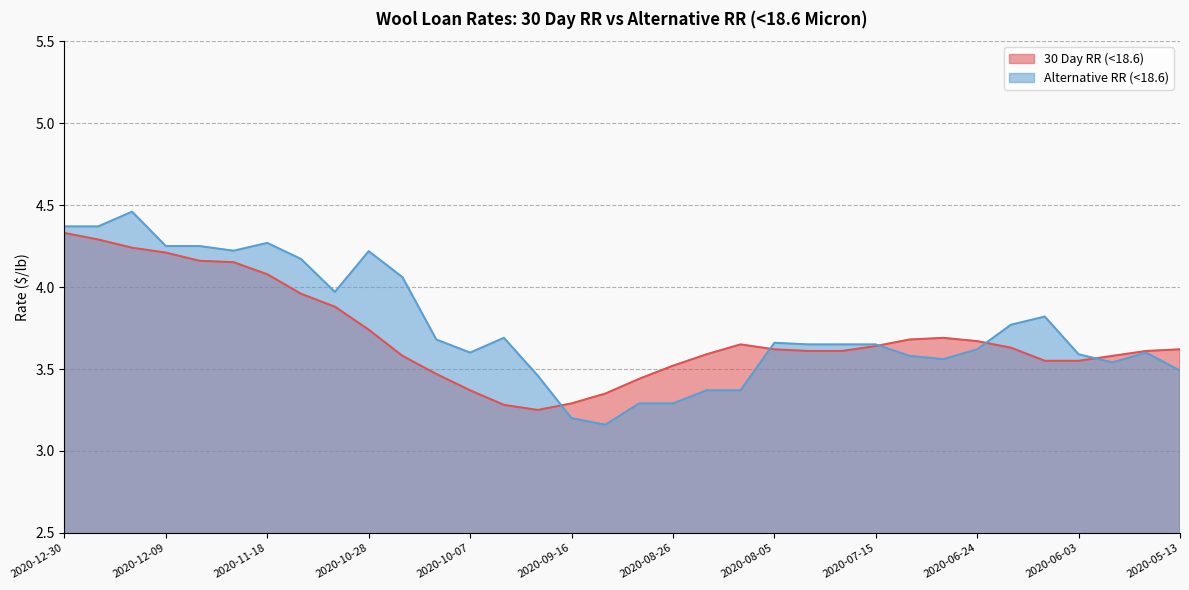

What is the average value of the 30 Day RR (<18.6) series?

3.7